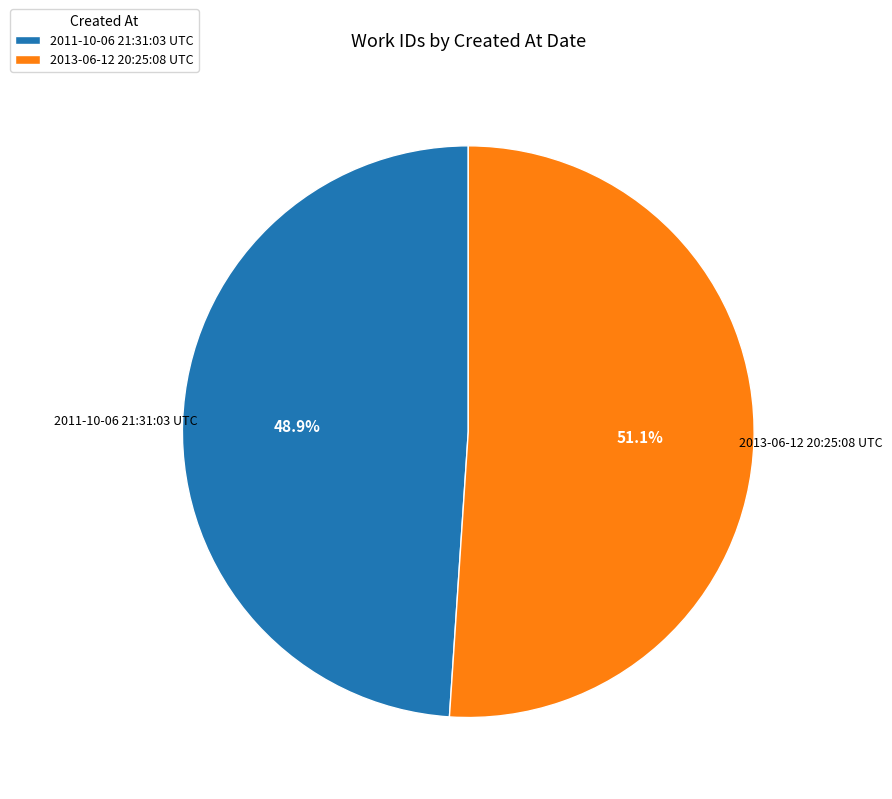

Which category has the smallest portion of the pie?

2011-10-06 21:31:03 UTC